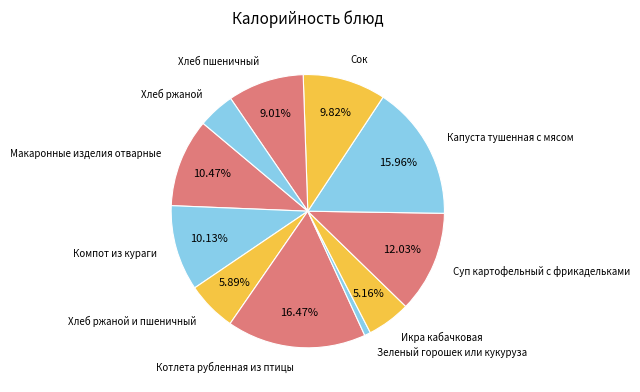

Which slice is the smallest?

Зеленый горошек или кукуруза